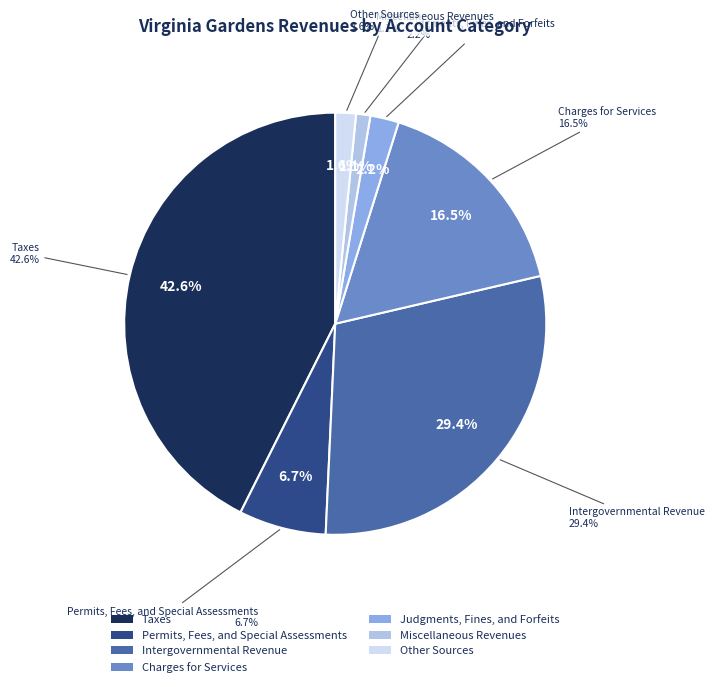

Which slice is the largest?

Taxes